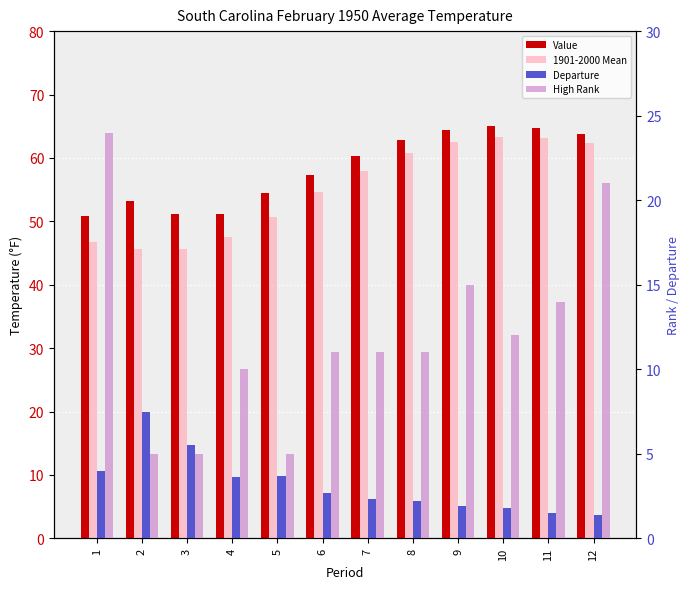

How many values in the Value series are below 60?

6